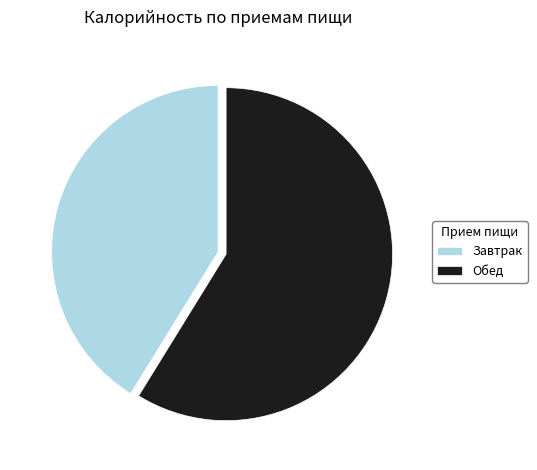

Rank the categories by value from lowest to highest.

Завтрак, Обед